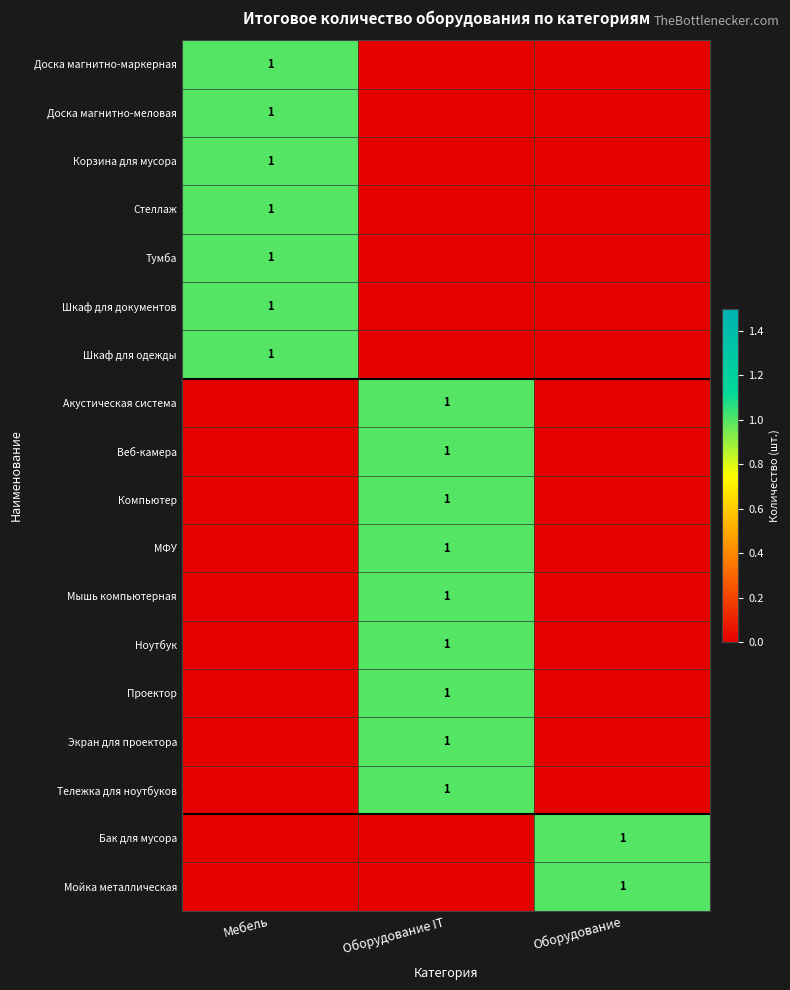

The value of Проектор at Оборудование IT is 1. True or false?

True